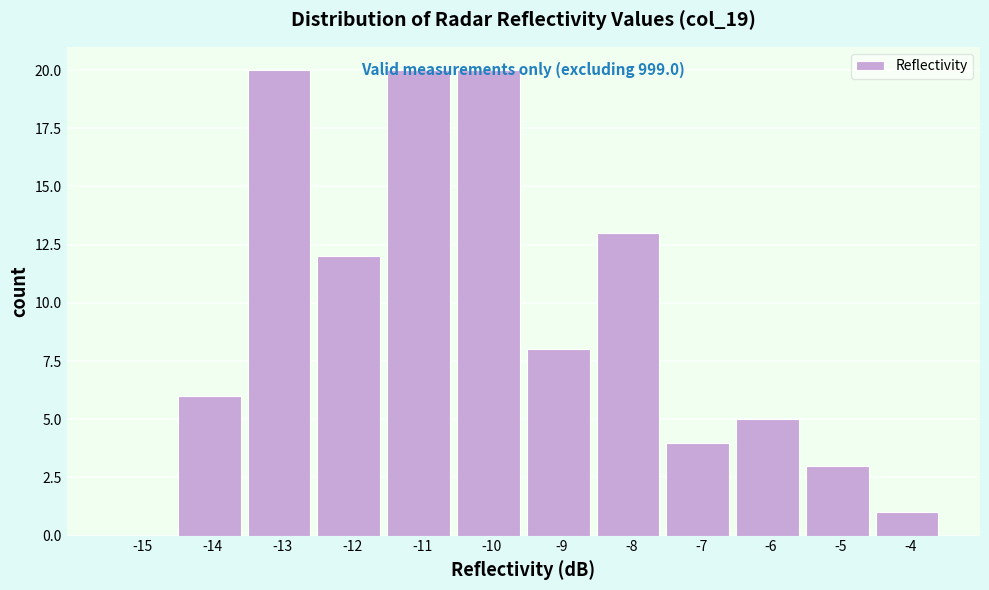

Is it true that the value at -7 is 6?

False